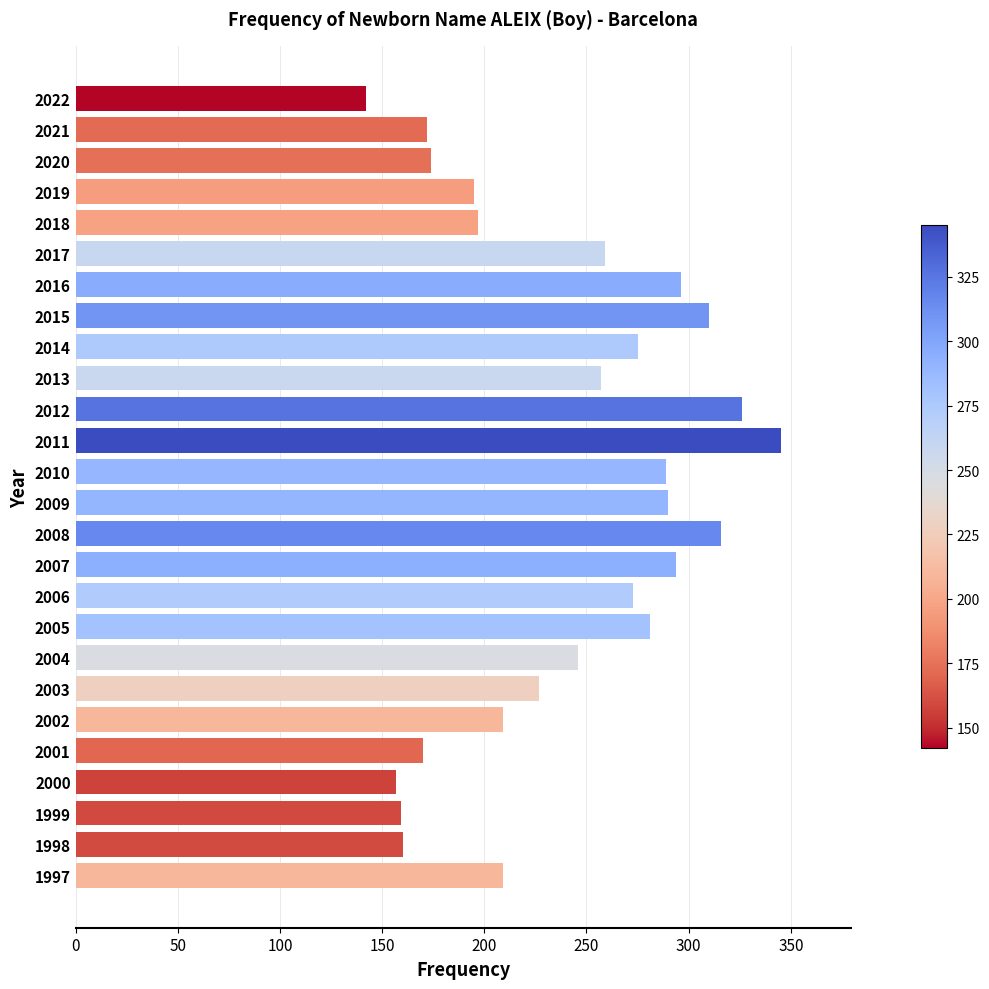

Which category has the highest value across all series?

2011